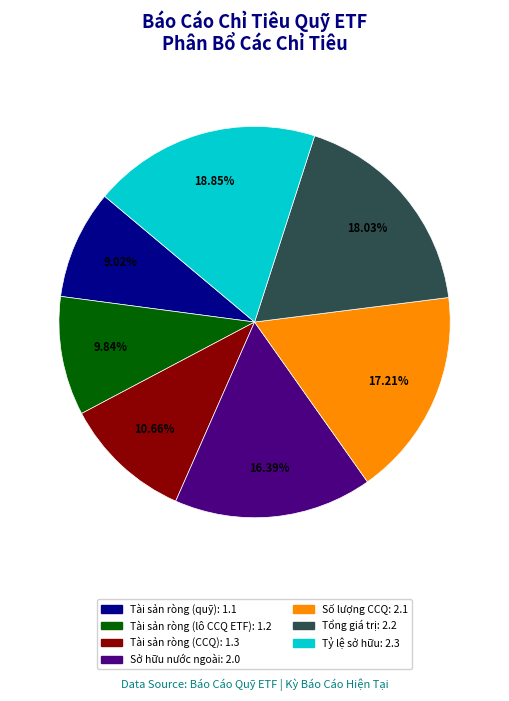

Does any single category account for the majority?

No